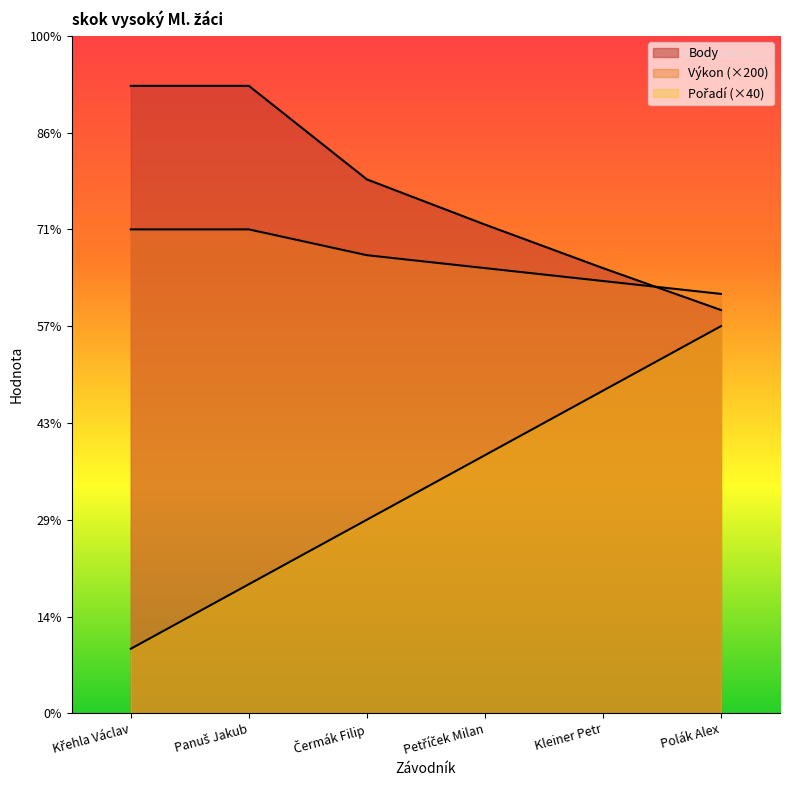

The Body series shows 397 at Kleiner Petr. True or false?

False